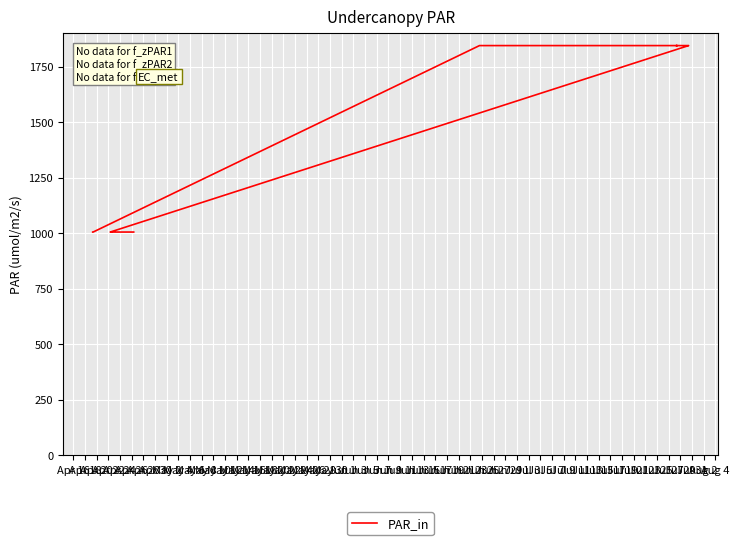

What is the smallest value displayed?

1005